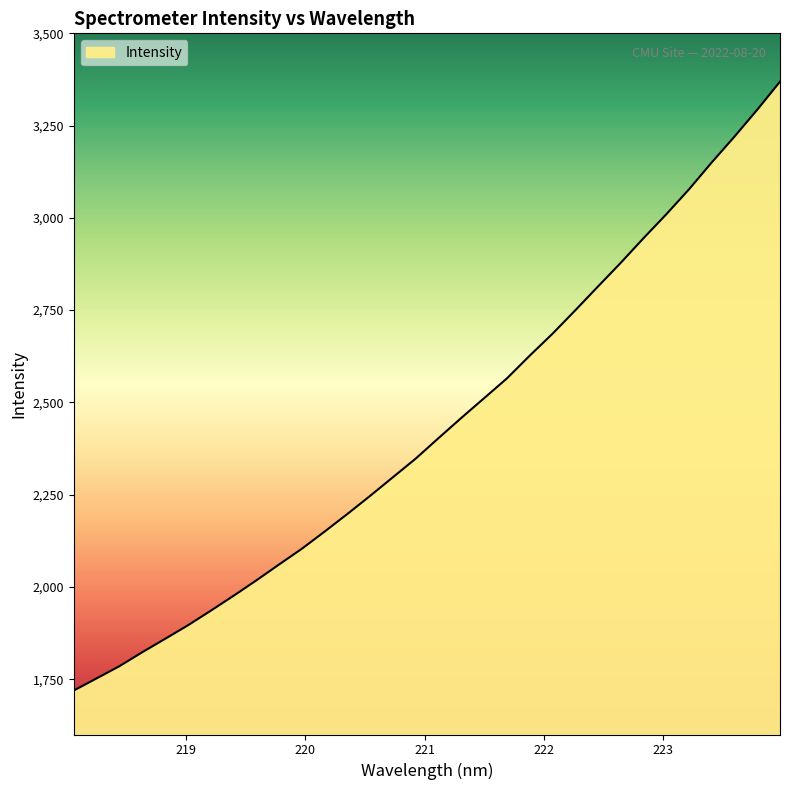

What is the minimum value shown in the chart?

1719.2